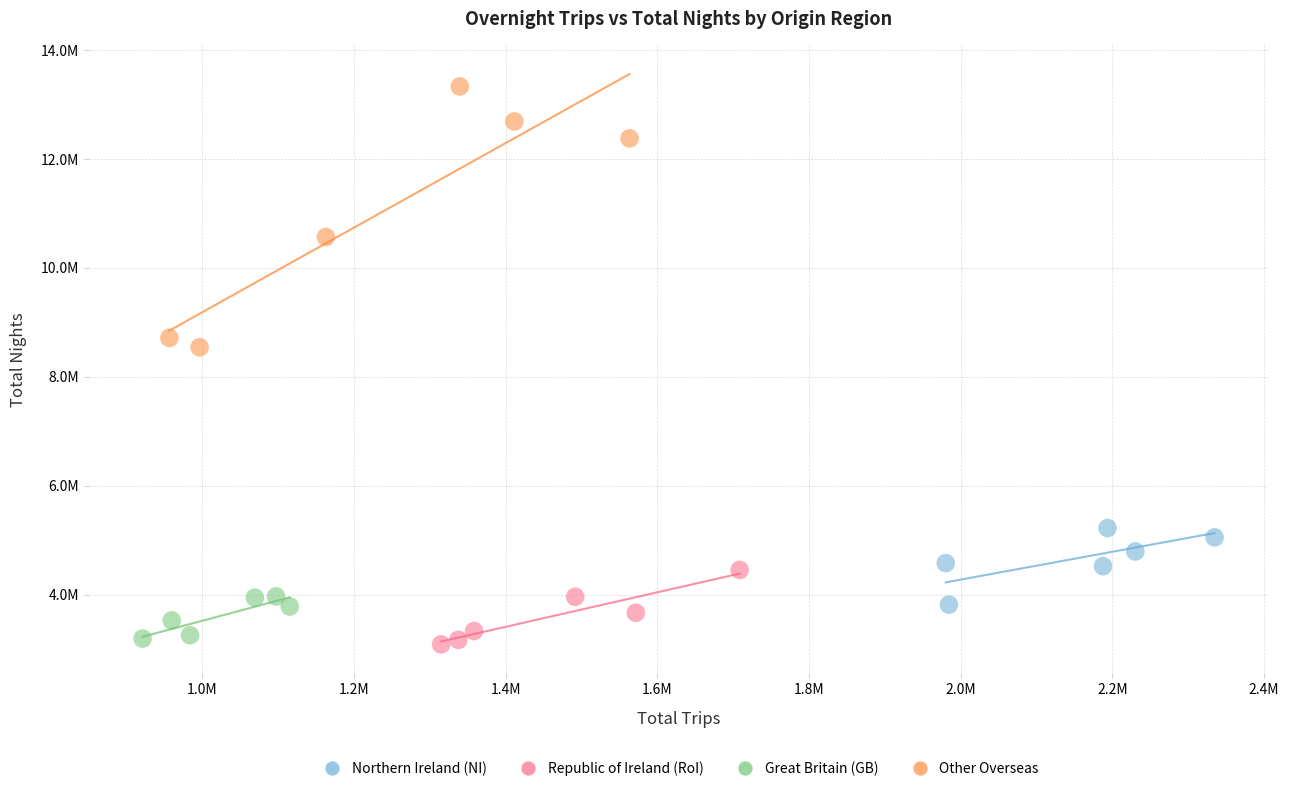

What are all the series names shown in the legend?

Northern Ireland (NI), Republic of Ireland (RoI), Great Britain (GB), Other Overseas